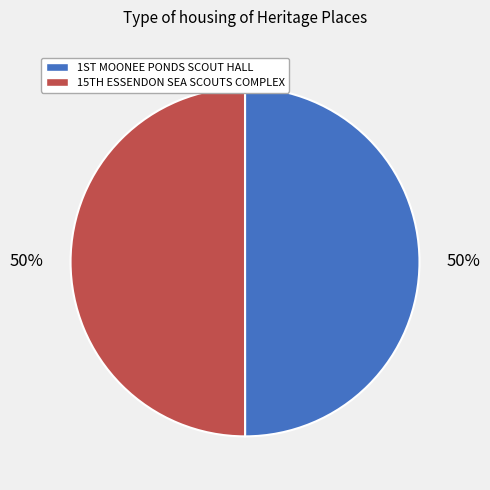

To the nearest percent, what is the average slice percentage?

50%